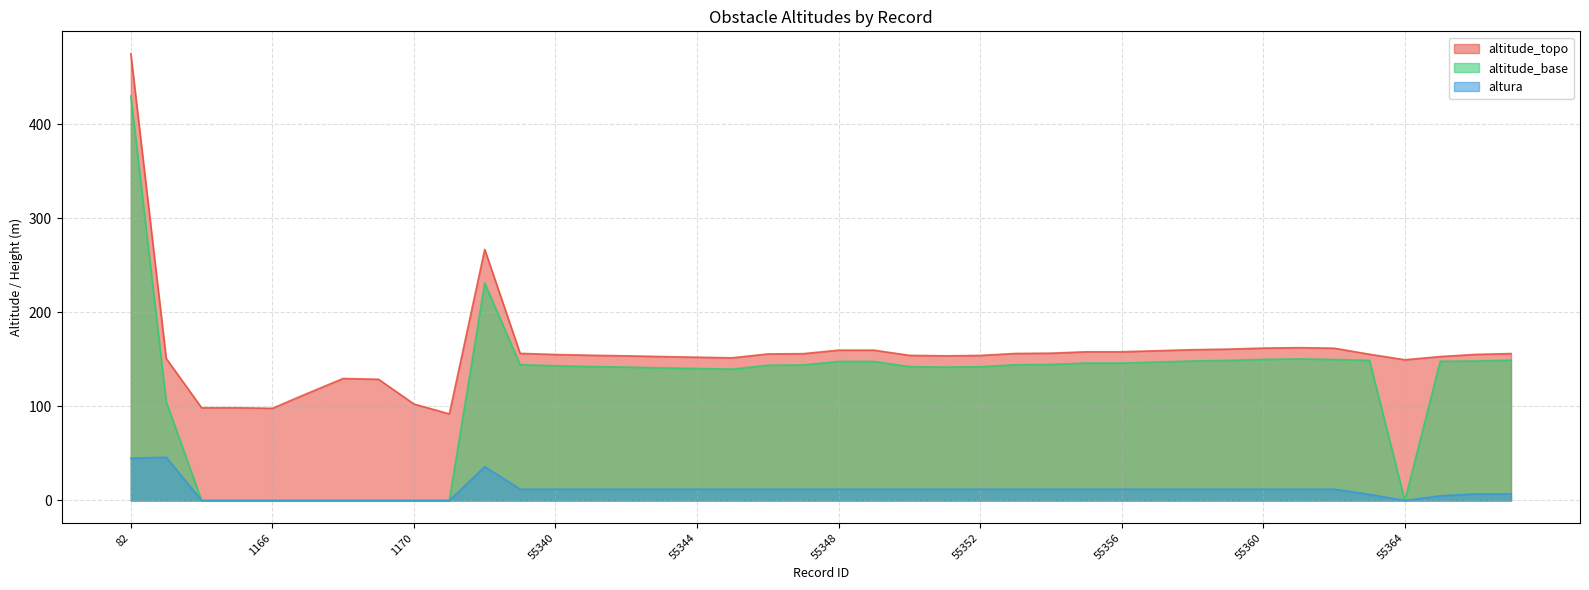

Rank the series by their average value, from highest to lowest.

altitude_topo, altitude_base, altura